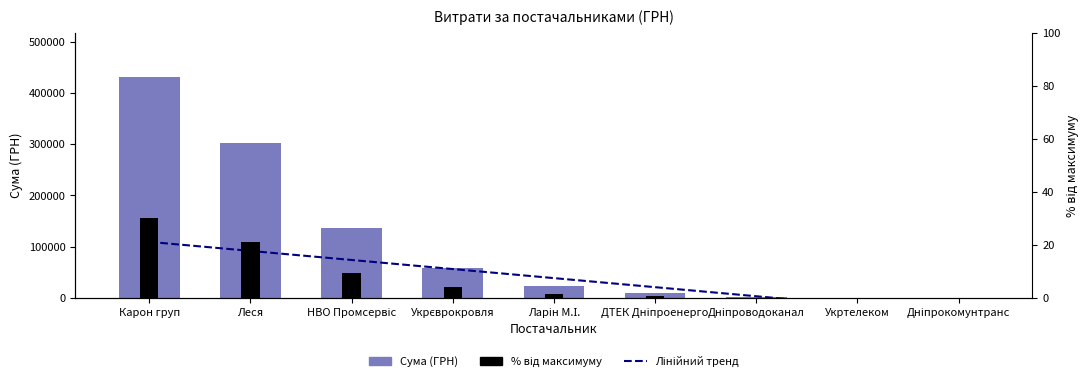

What is the difference between the maximum and minimum values?

431297.4